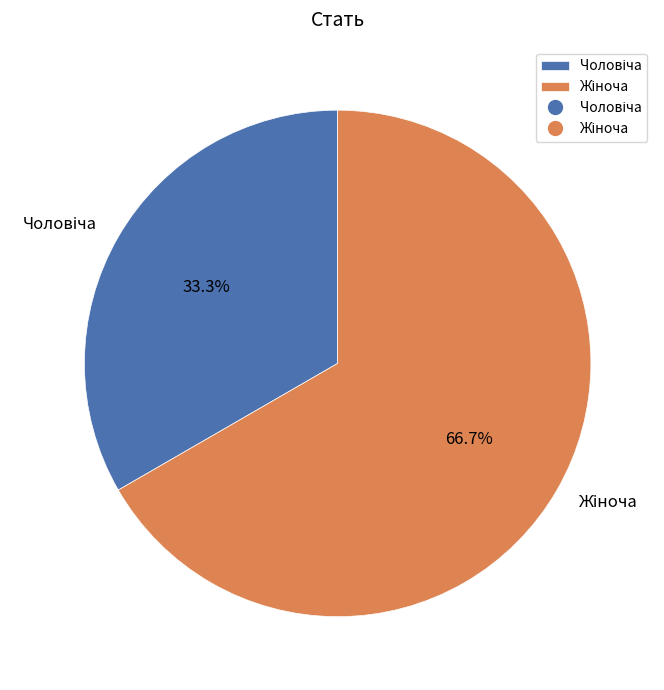

Is there any slice that represents more than half of the pie?

Yes